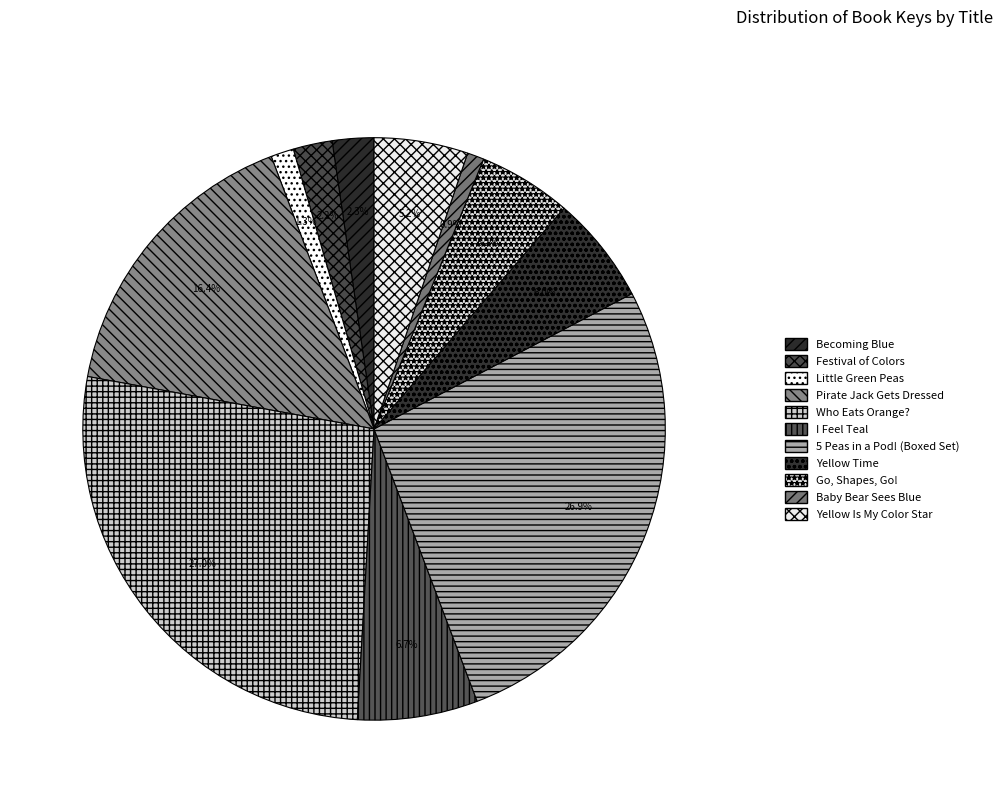

Count the number of slices in the pie.

11